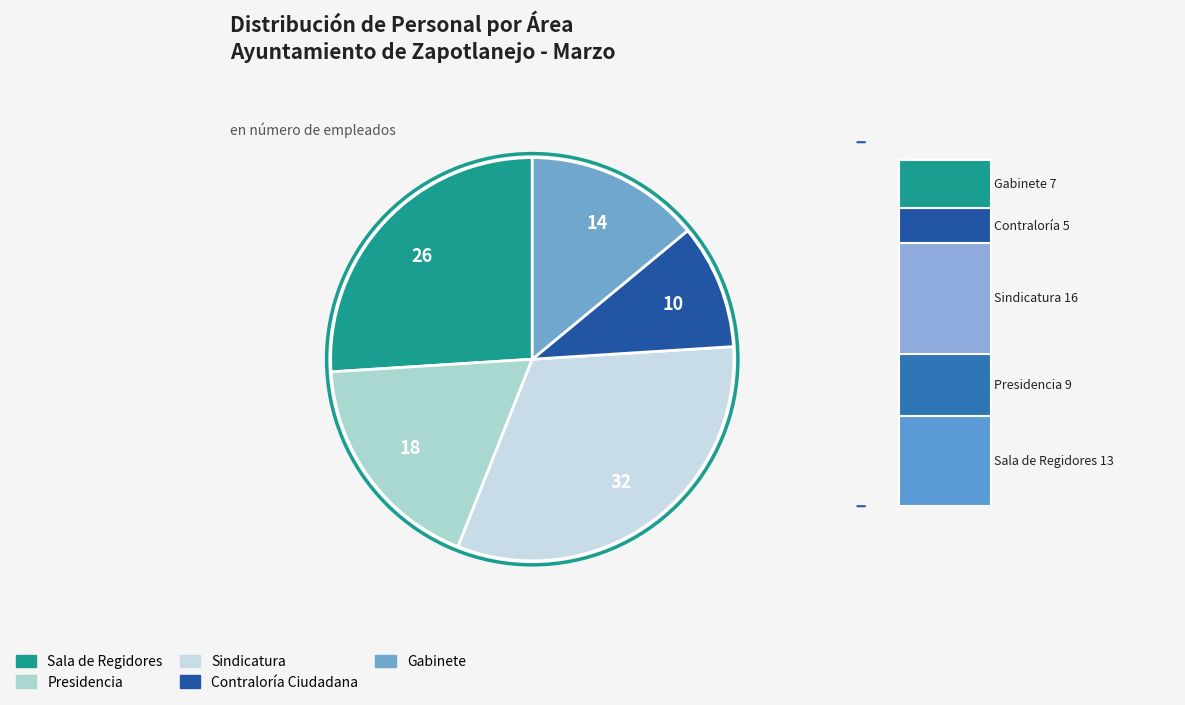

True or false: Presidencia accounts for 8% of the total.

False